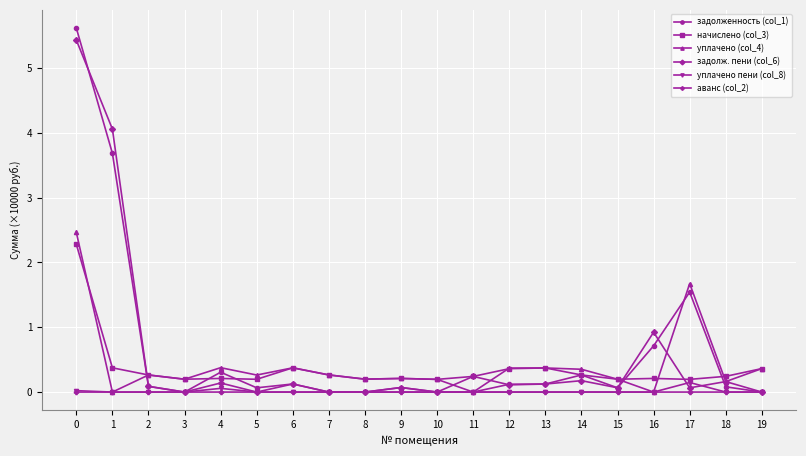

What are all the series names shown in the legend?

задолженность (col_1), начислено (col_3), уплачено (col_4), задолж. пени (col_6), уплачено пени (col_8), аванс (col_2)